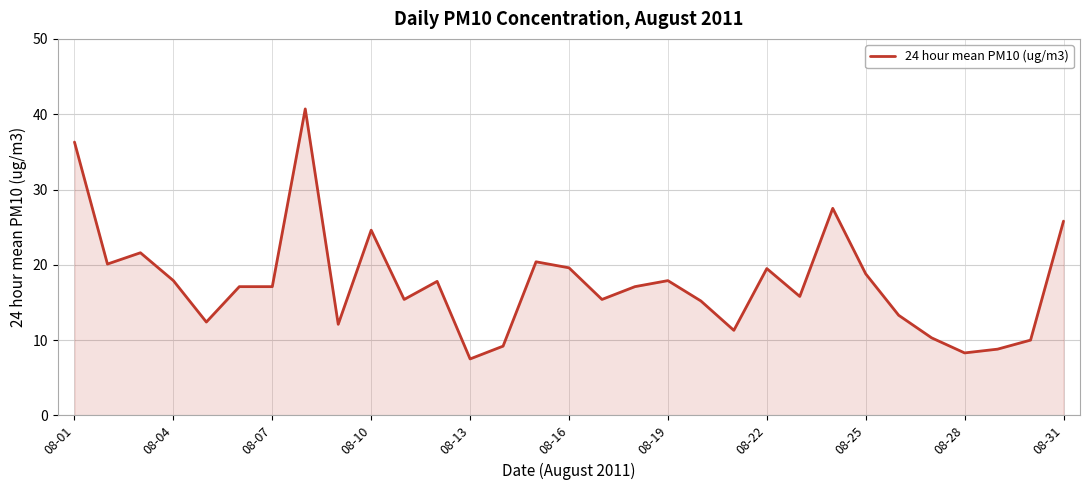

What is the greatest value displayed?

40.7